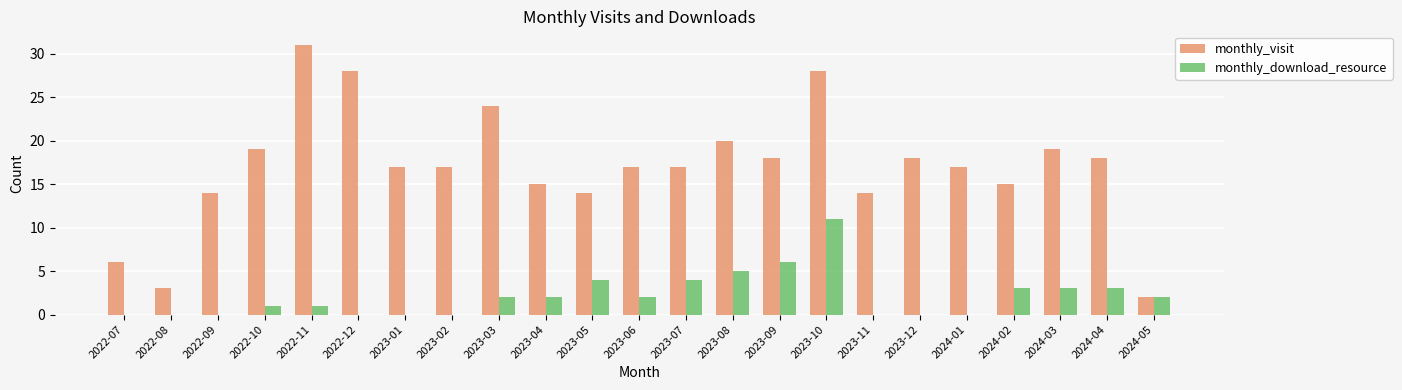

Reading right to left, transcribe all the data shown in this chart.

monthly_visit: 2	18	19	15	17	18	14	28	18	20	17	17	14	15	24	17	17	28	31	19	14	3	6
monthly_download_resource: 2	3	3	3	0	0	0	11	6	5	4	2	4	2	2	0	0	0	1	1	0	0	0